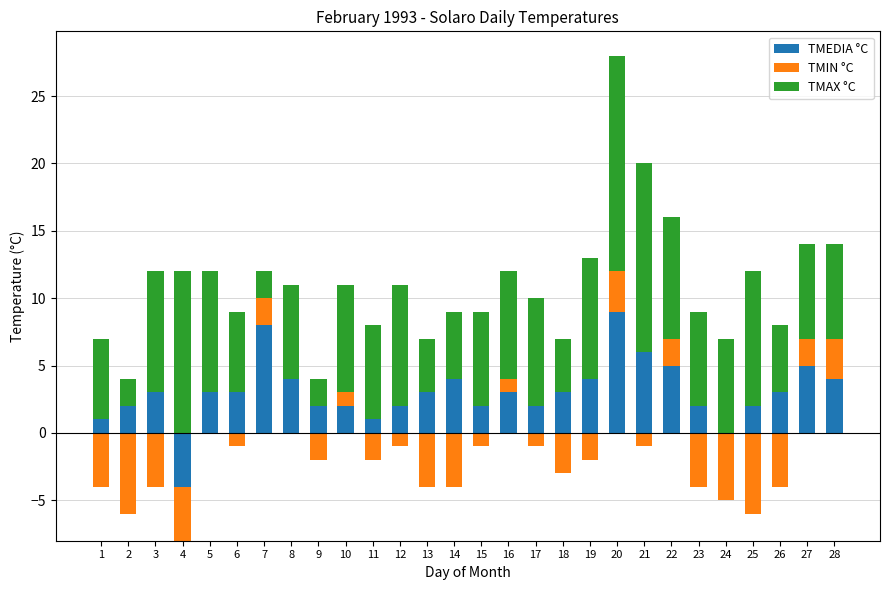

What is the value of the TMIN °C bar at the 7th from the left?

2